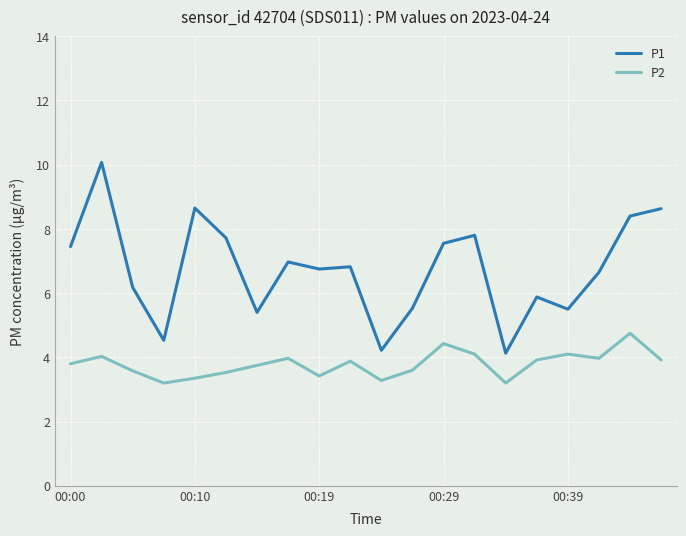

Which series has the largest total across all categories?

P1